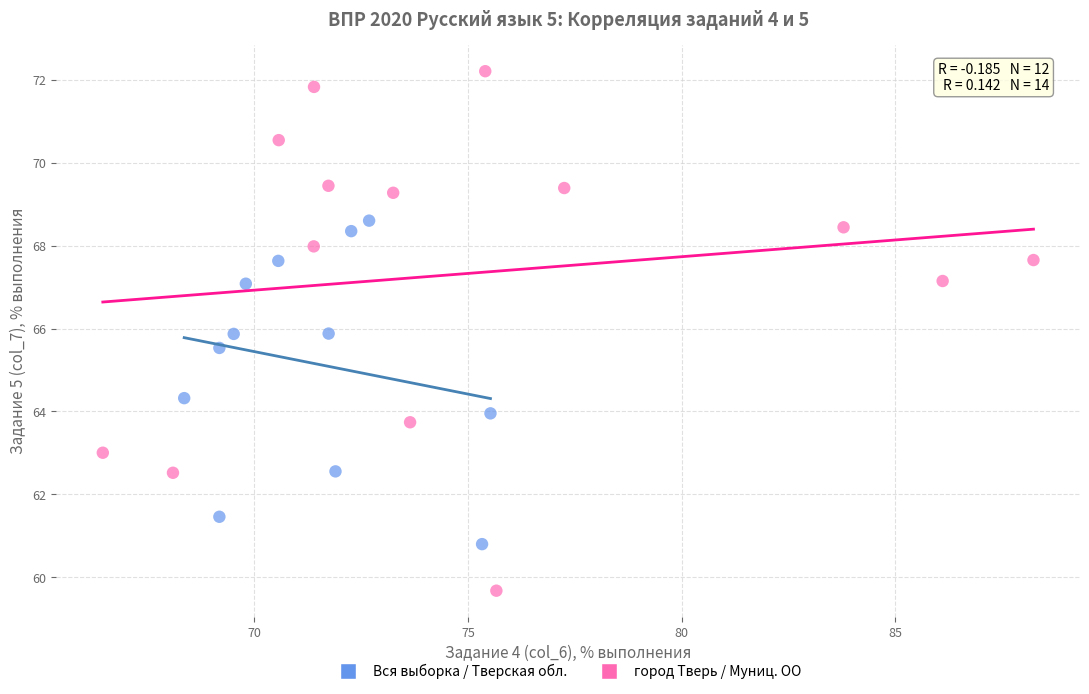

Which series has the largest Y range (max minus min)?

город Тверь / Муниц. ОО